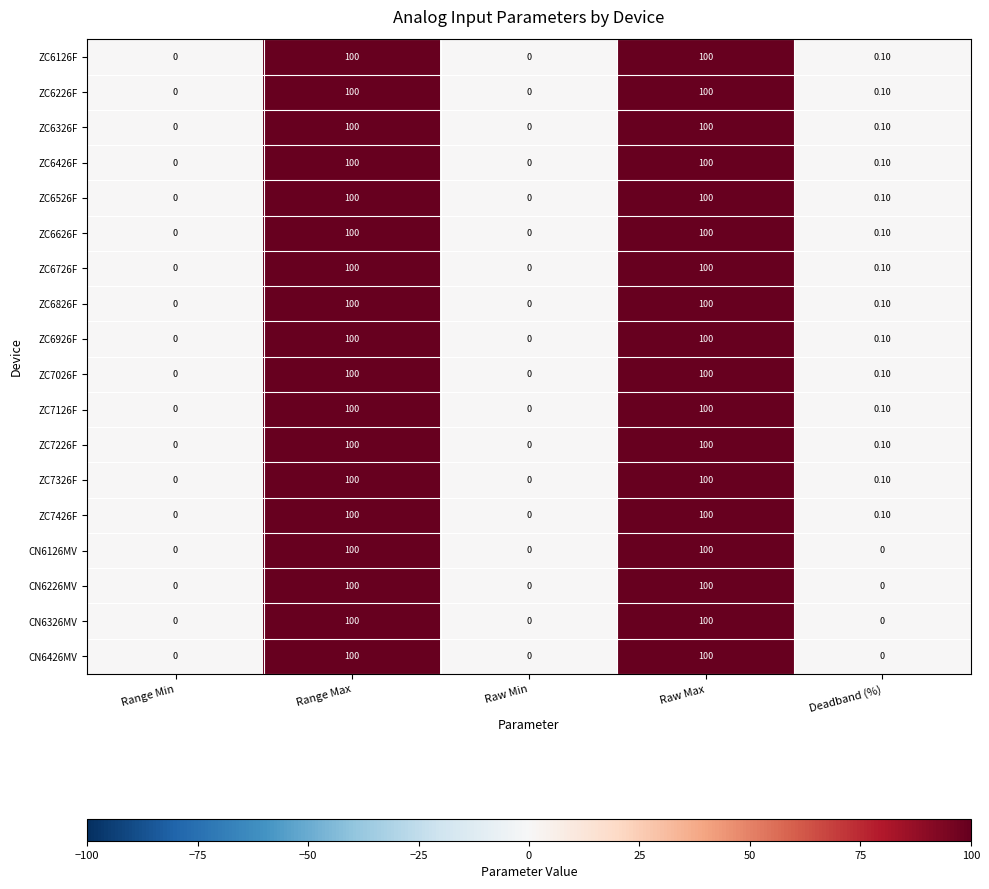

At how many categories does at least one series exceed 43?

2